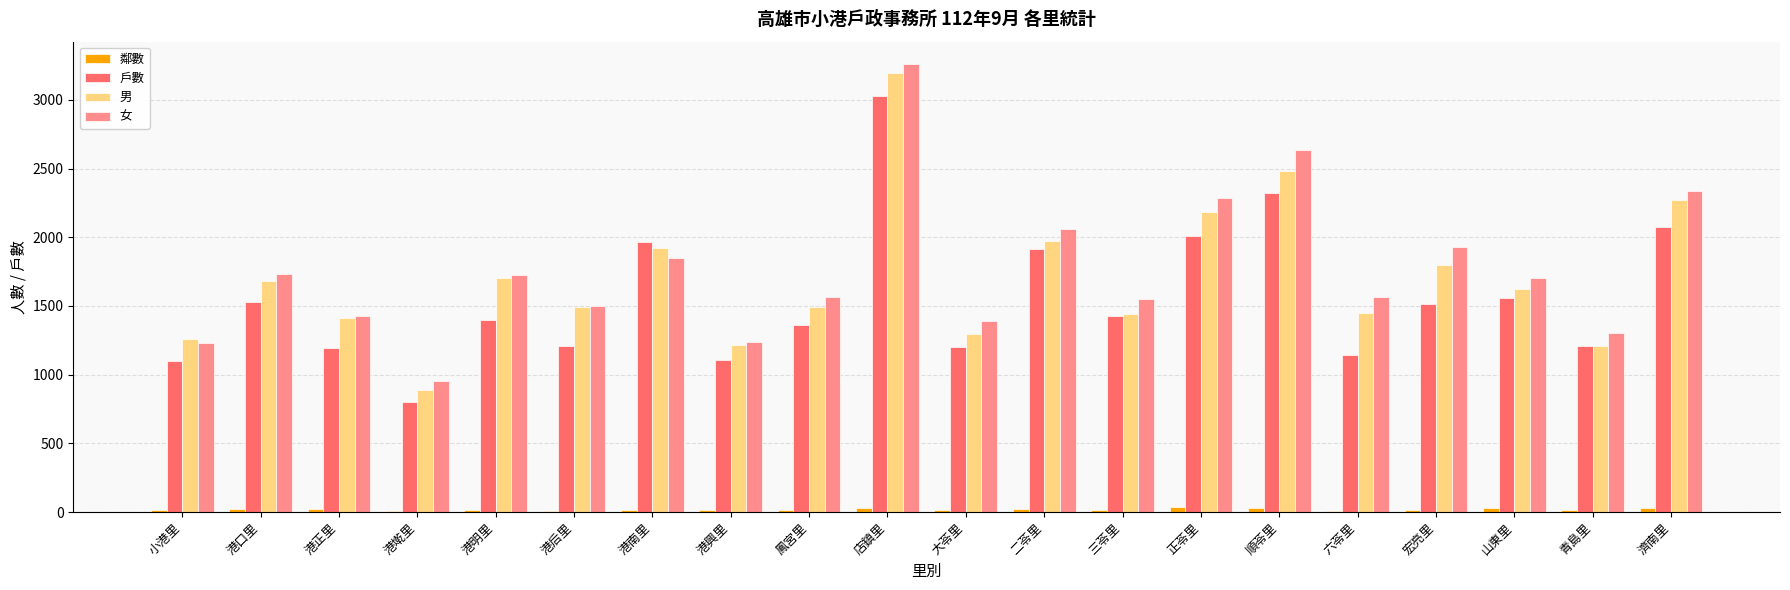

Which series has the largest total across all categories?

女